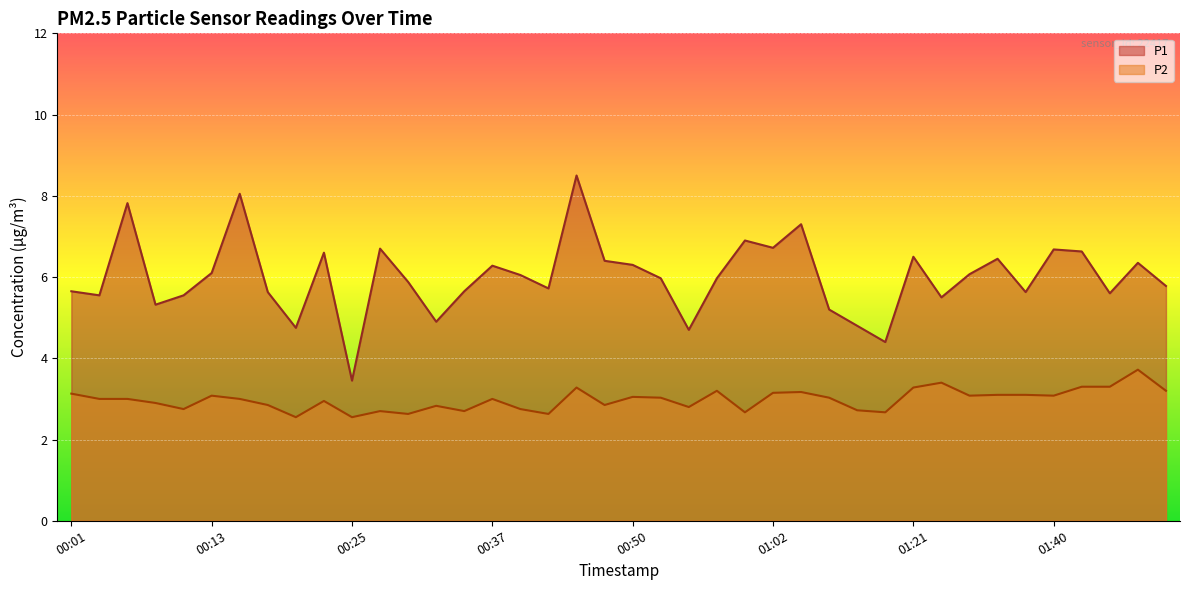

How many lines are shown in the chart?

2